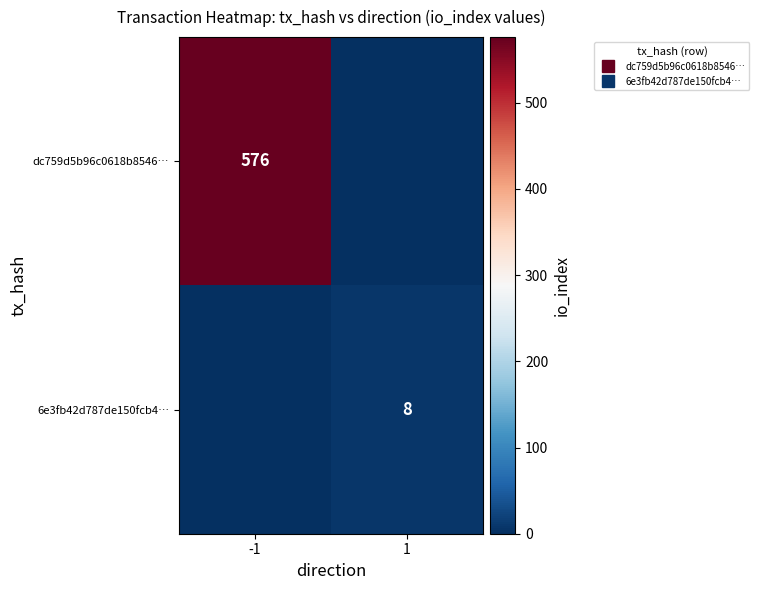

Which series has the largest total across all categories?

dc759d5b96c0618b8546…